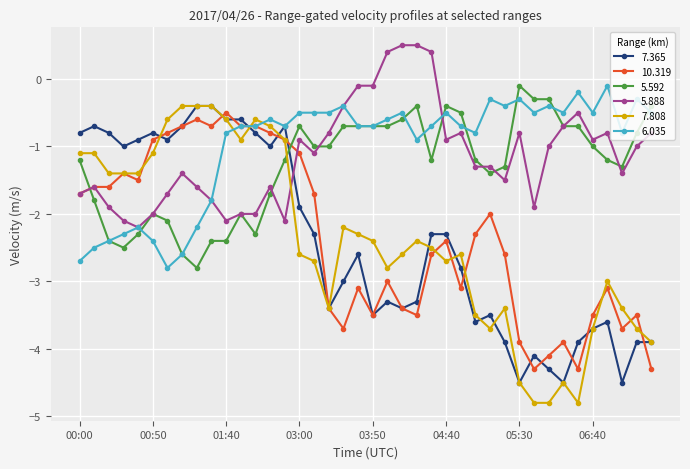

How many lines are shown in the chart?

6